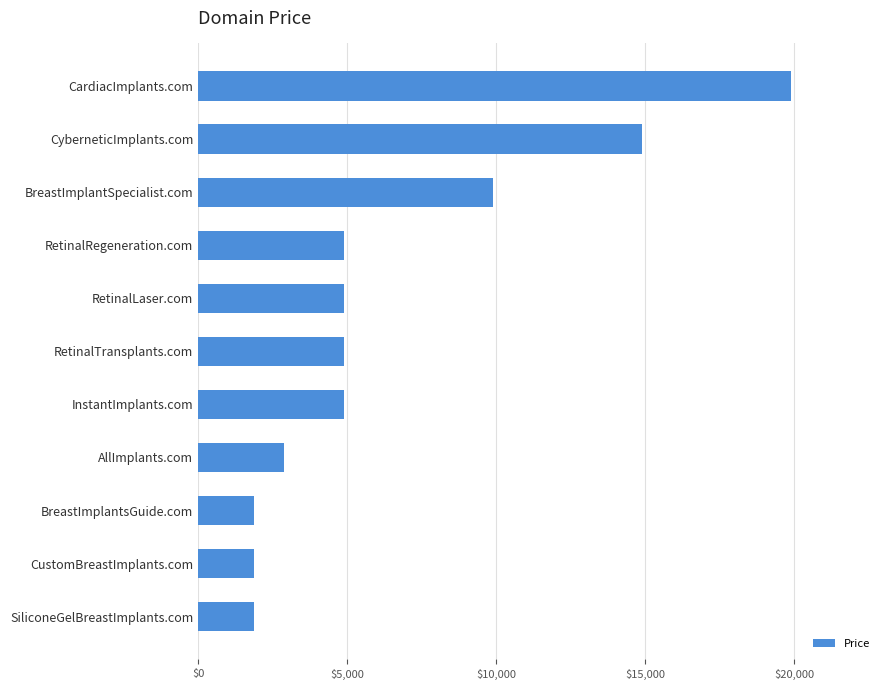

What is the difference between the maximum and minimum values?

18000